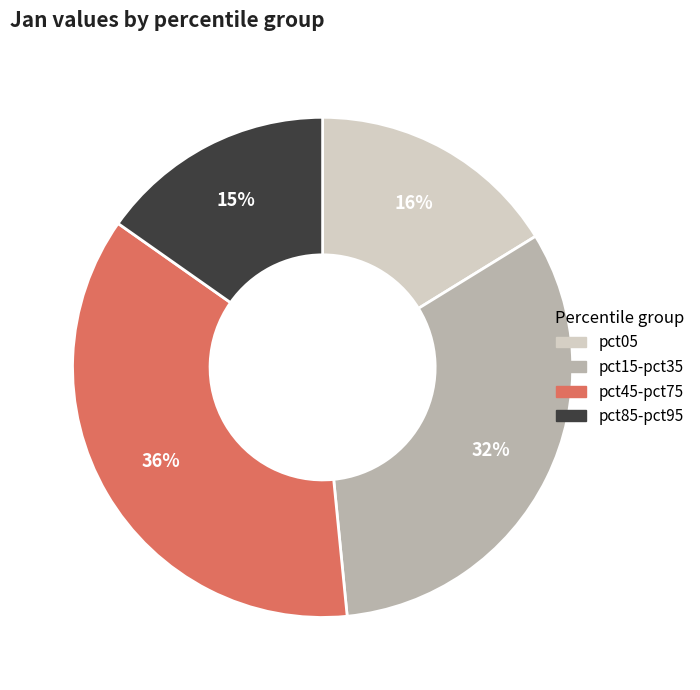

Count the number of slices in the pie.

4